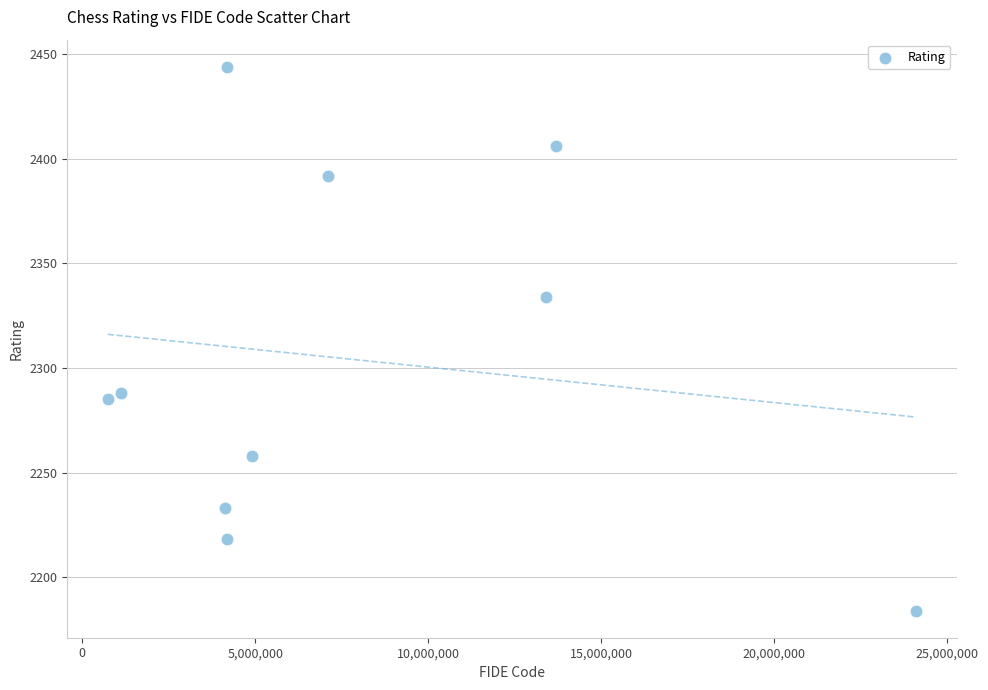

What Y value in the scatter plot is closest to 2314?

2334